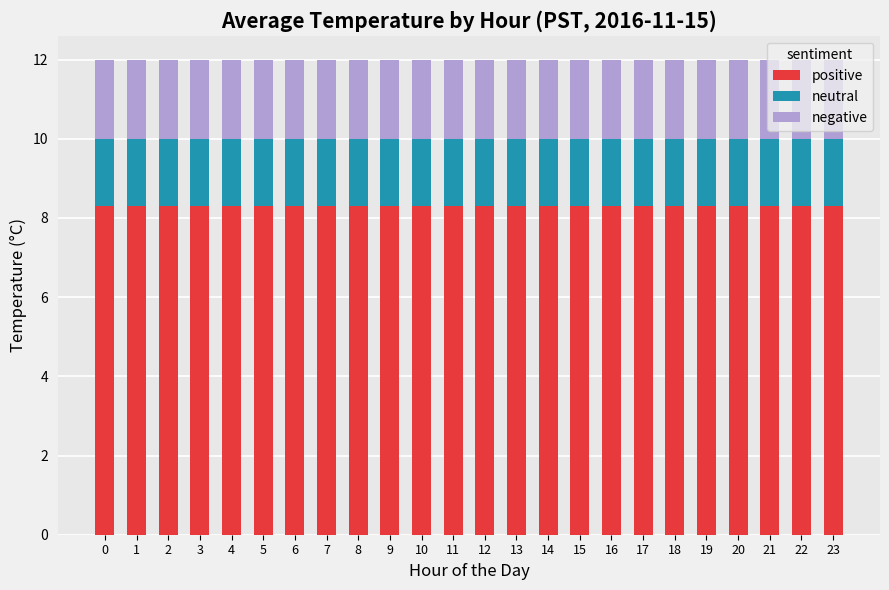

True or false: positive has a value of 8.3 at 12.

True